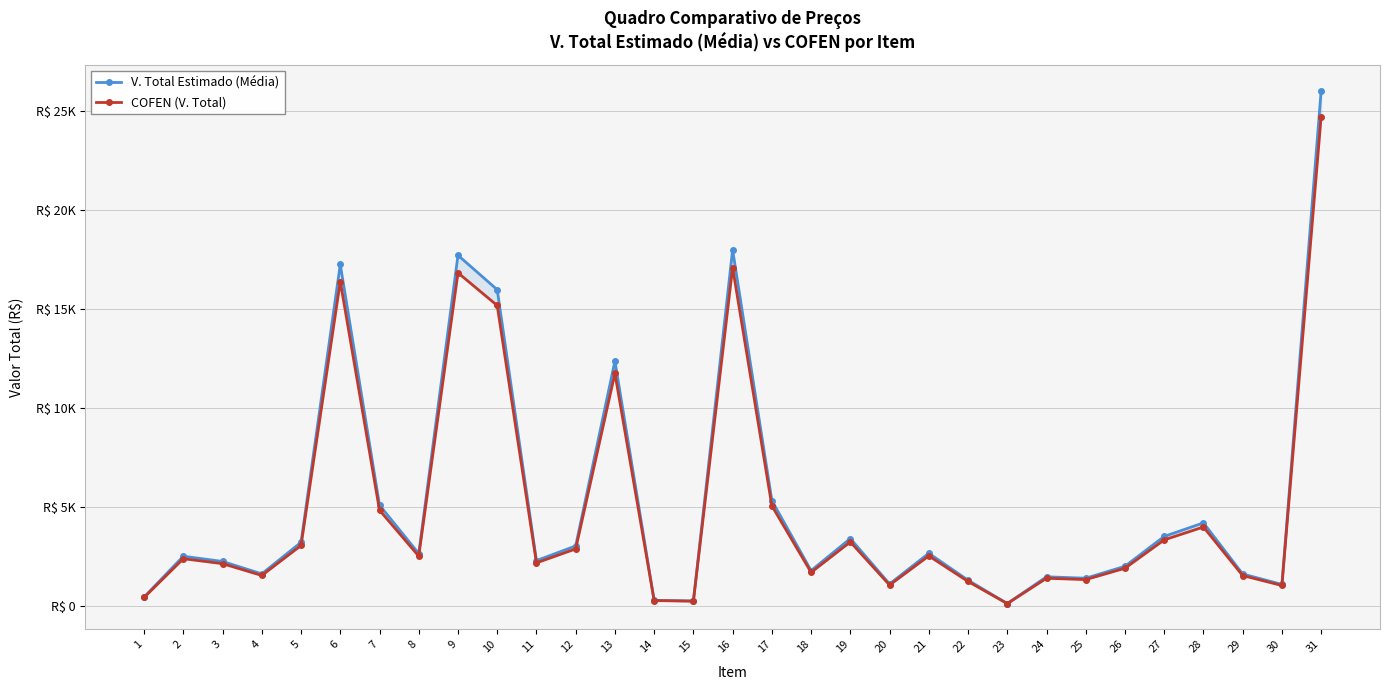

Reading left to right, extract all data points from this chart.

V. Total Estimado (Média): 434.1	2499.0	2234.2	1606.5	3202.6	17257.3	5081.7	2635.0	17720.5	15981.0	2277.5	3019.8	12370.0	268.7	236.7	18000.0	5312.9	1771.0	3391.0	1095.7	2648.0	1286.0	107.2	1458.0	1386.4	1990.9	3501.5	4186.2	1600.0	1073.3	26042.8
COFEN (V. Total): 412.4	2374.1	2122.5	1526.2	3042.5	16394.5	4827.6	2503.2	16834.5	15182.0	2163.6	2868.8	11751.5	255.2	224.9	17100.0	5047.3	1682.4	3221.4	1040.9	2515.6	1221.7	101.8	1385.1	1317.1	1891.3	3326.4	3976.9	1520.0	1019.7	24740.7